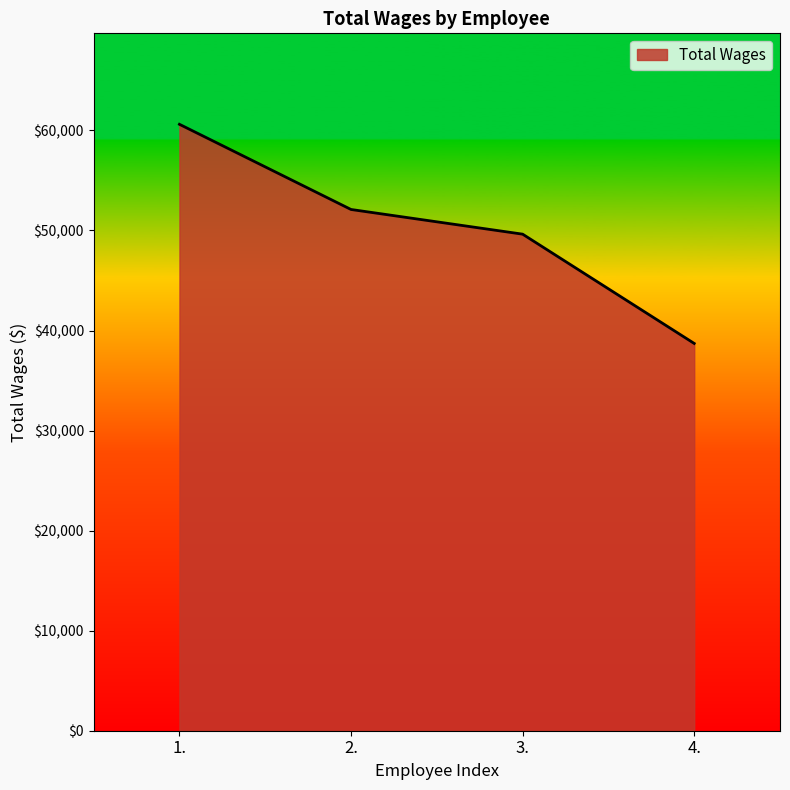

What is the sum of all values?

201047